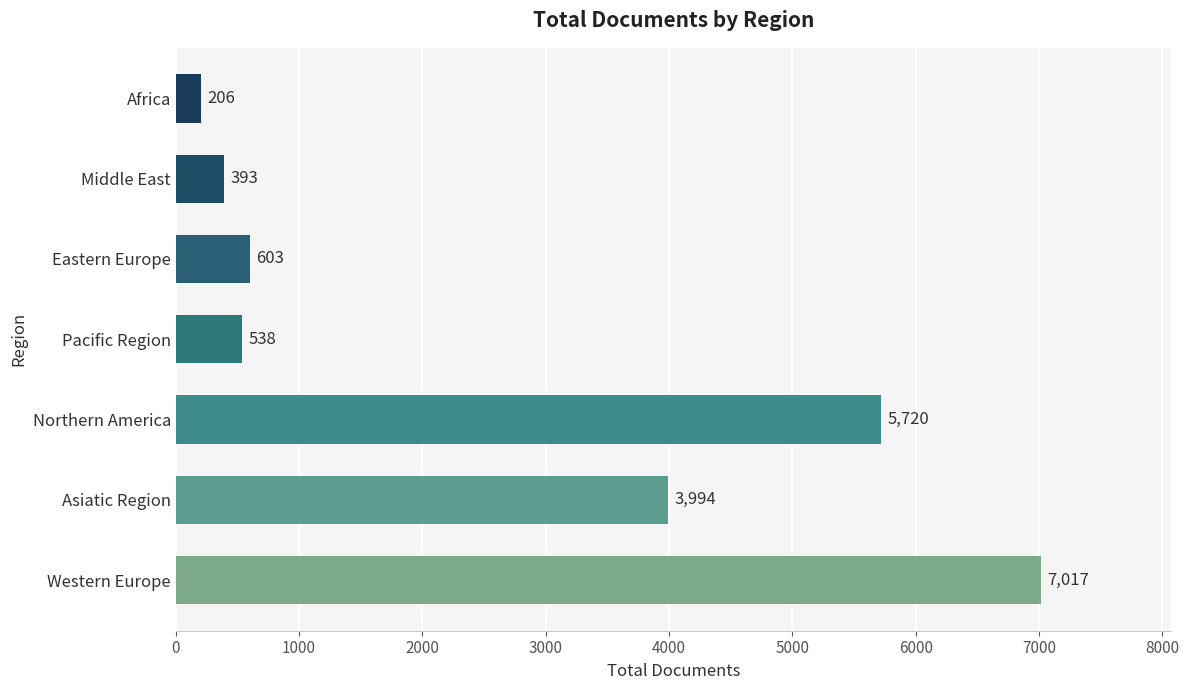

Rank the categories by value from lowest to highest.

Africa, Middle East, Pacific Region, Eastern Europe, Asiatic Region, Northern America, Western Europe